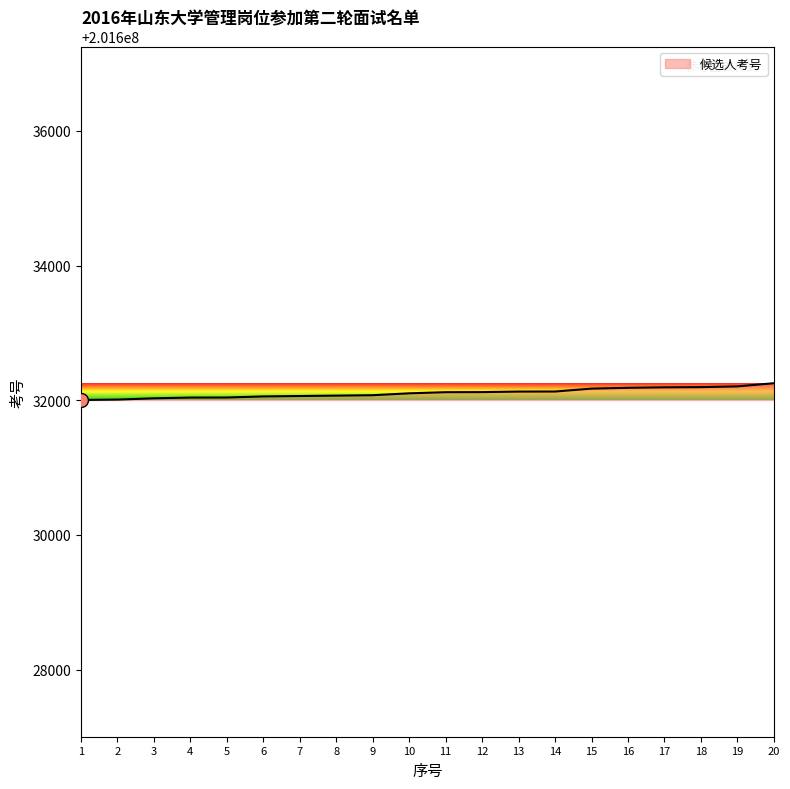

The chart shows a value of 279573872 at 17. True or false?

False